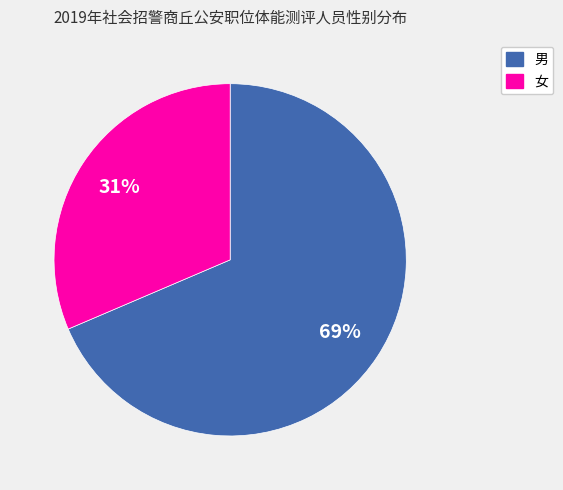

Rank the categories by value from highest to lowest.

男, 女